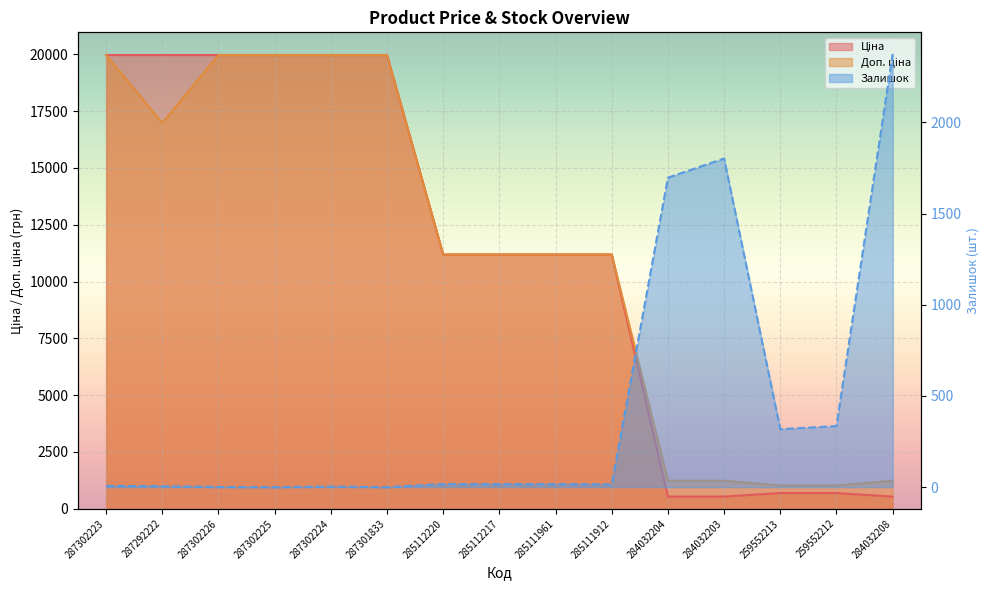

Where does the Доп. ціна series first go above 11188?

287302223